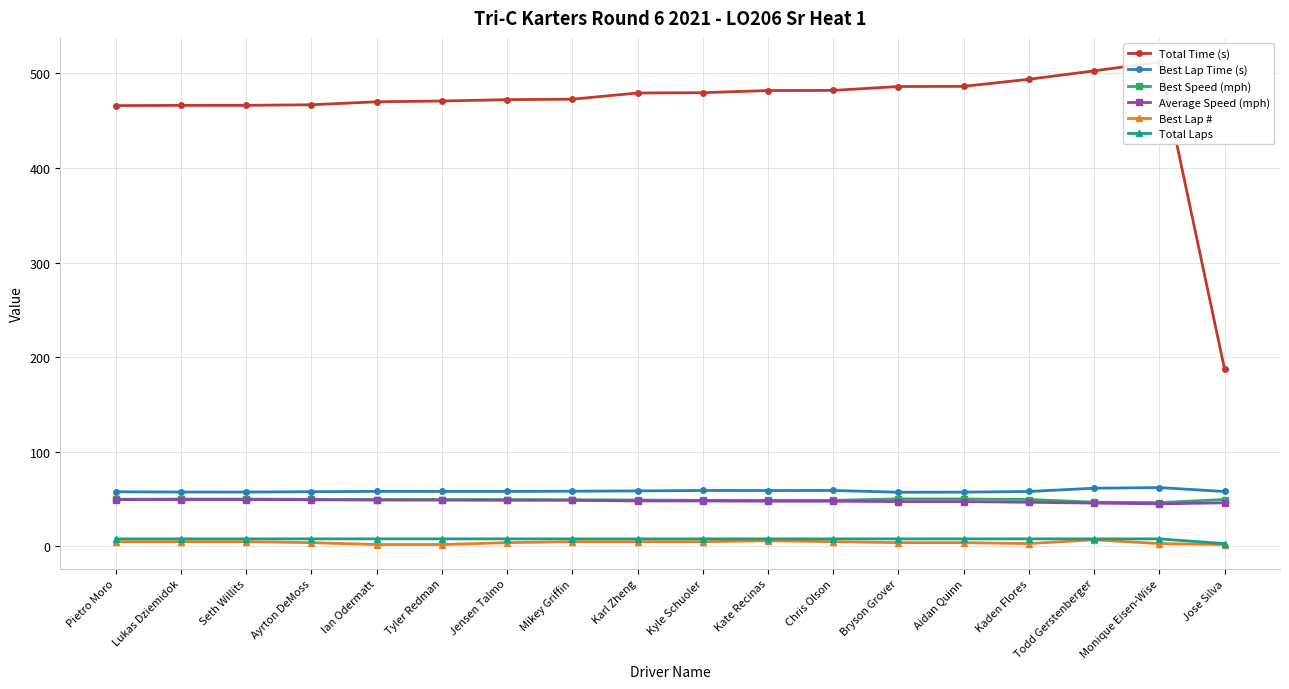

What is the sum of all Best Lap Time (s) values?

1054.0